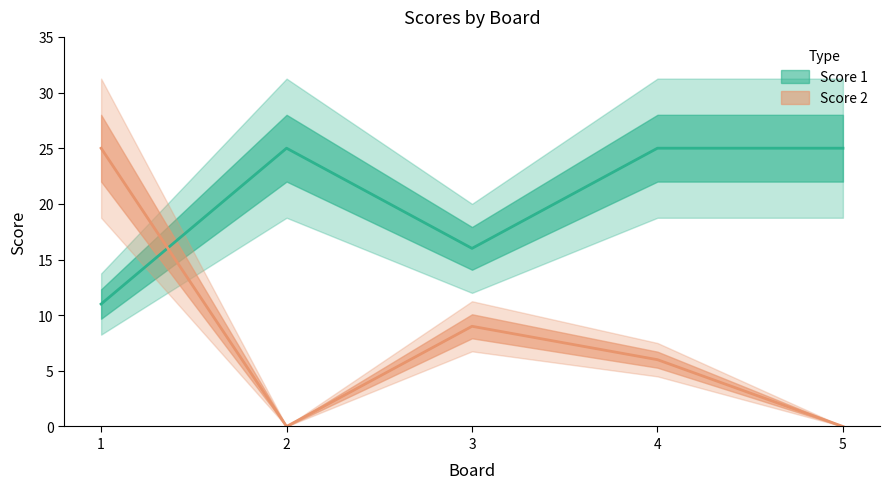

Does the chart have visible grid lines?

No